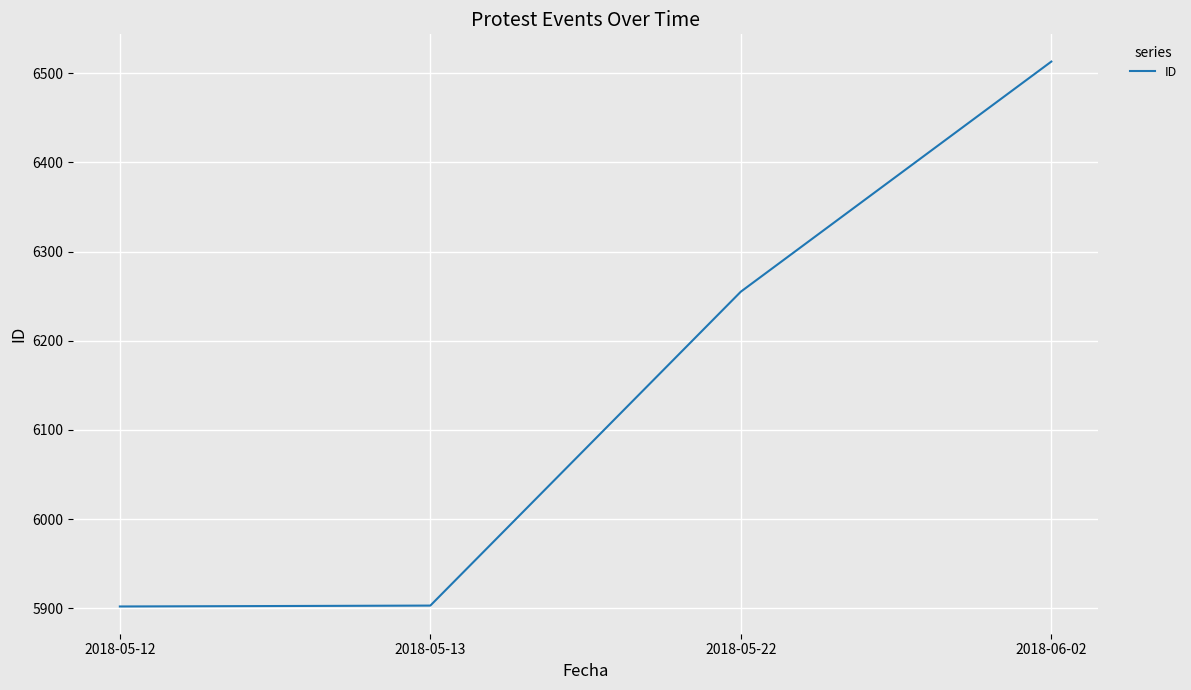

Between 2018-05-13 and 2018-06-02, which is larger?

2018-06-02